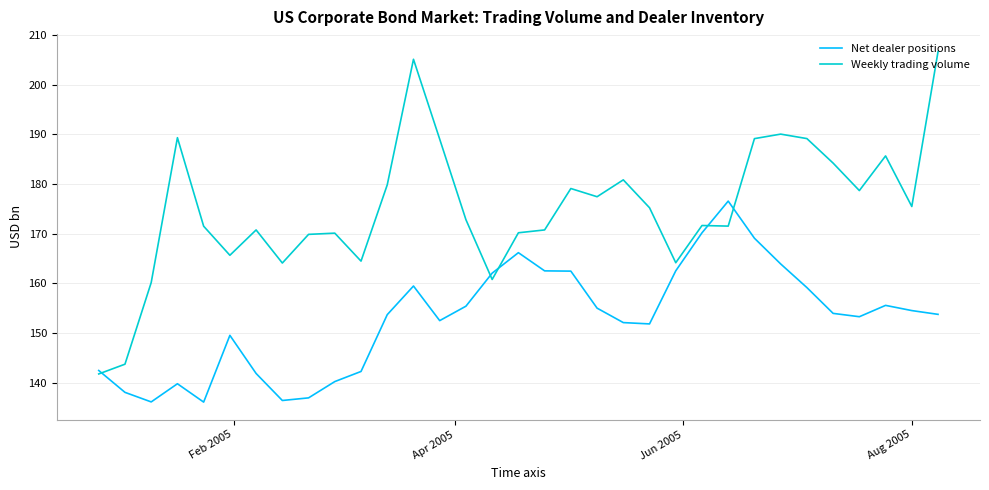

What is the average value of the Weekly trading volume series?

175.1